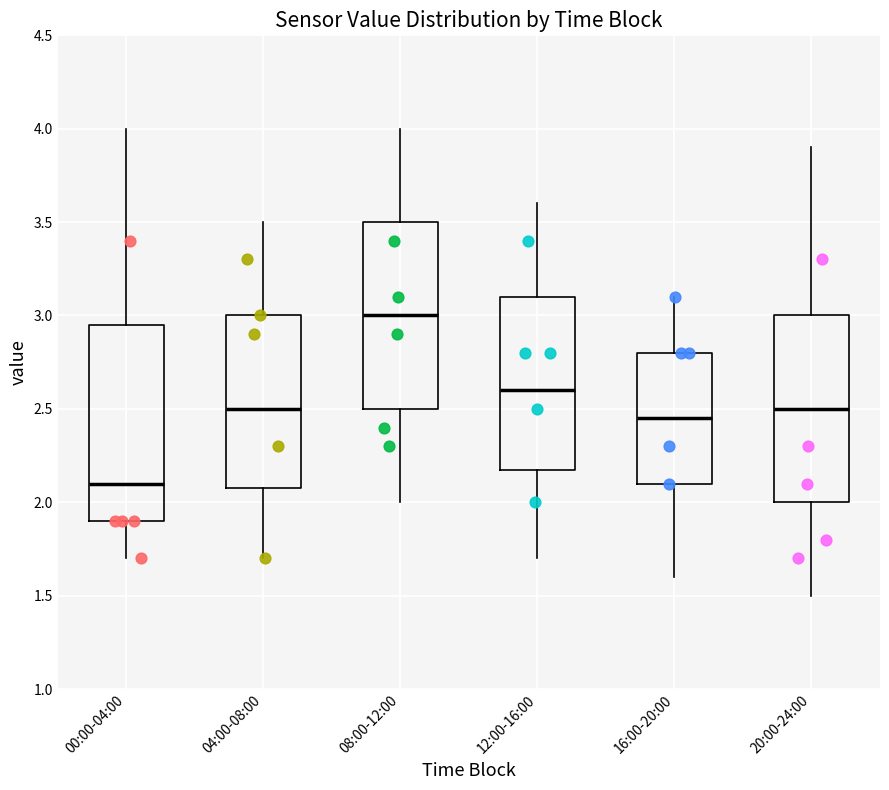

Comparing the boxes themselves (not the whiskers), which one is the tallest?

00:00-04:00